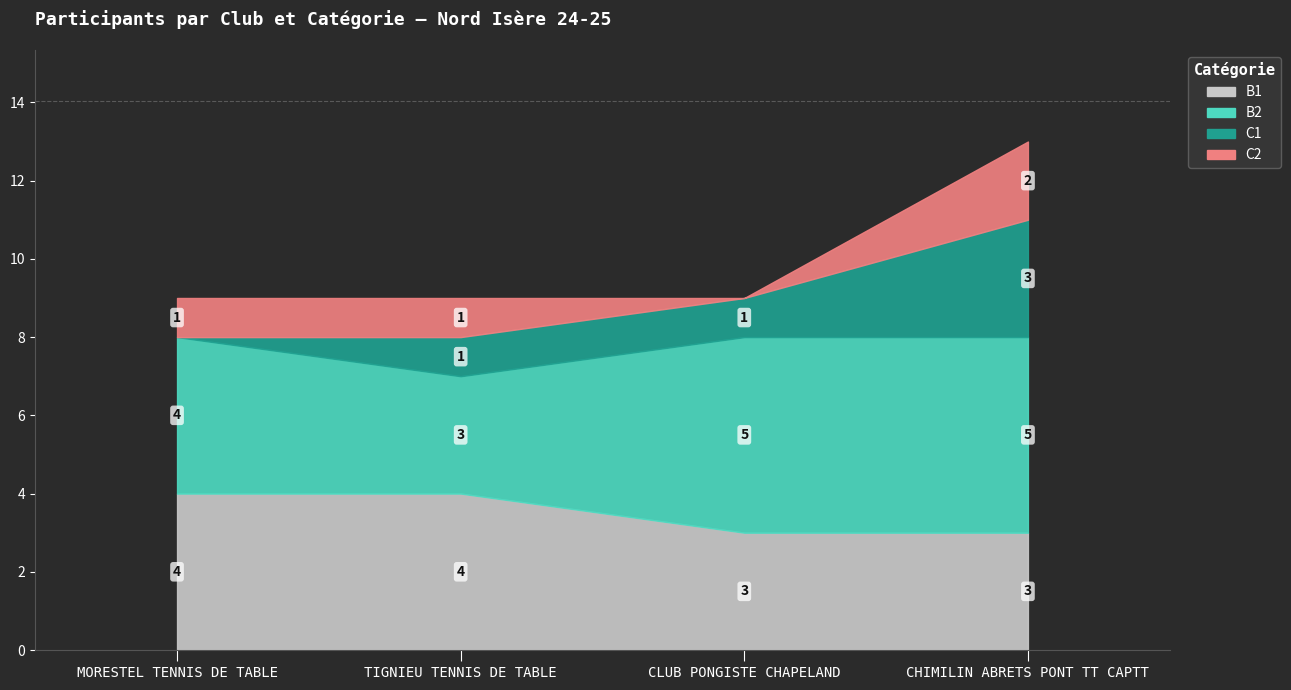

The value of C1 at MORESTEL TENNIS DE TABLE is 1. True or false?

False